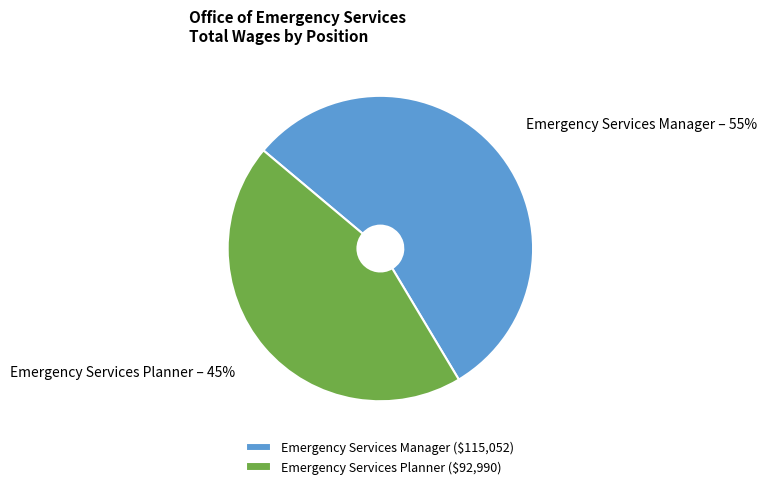

Approximately how many times larger is the value at Emergency Services Manager compared to Emergency Services Planner?

1.2